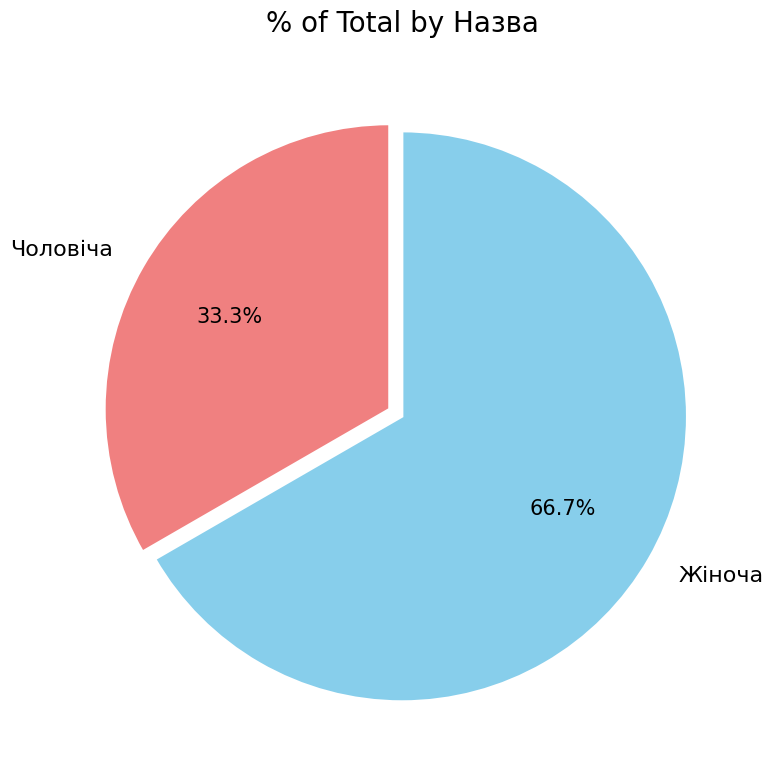

Approximately how many times larger is the value at Жіноча compared to Чоловіча?

2.0